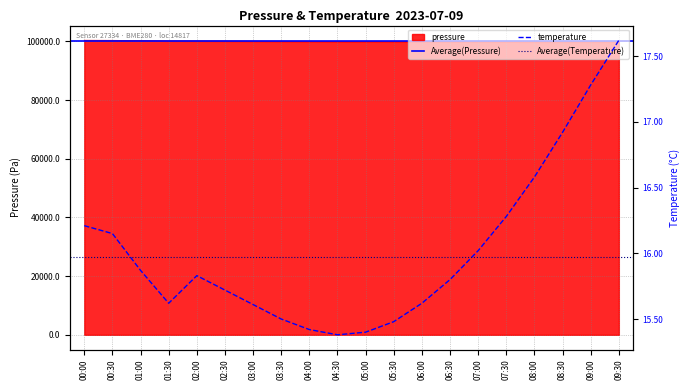

What is the label of the 9th point from the left?

04:00